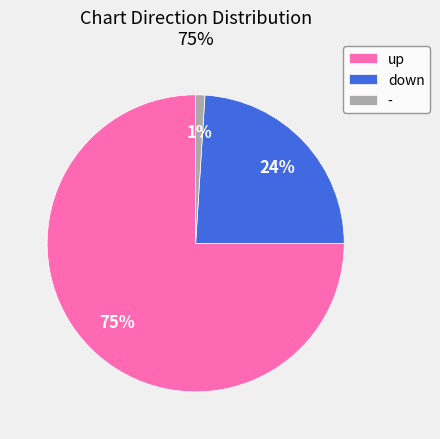

Is it true that down is 24% of the pie?

True